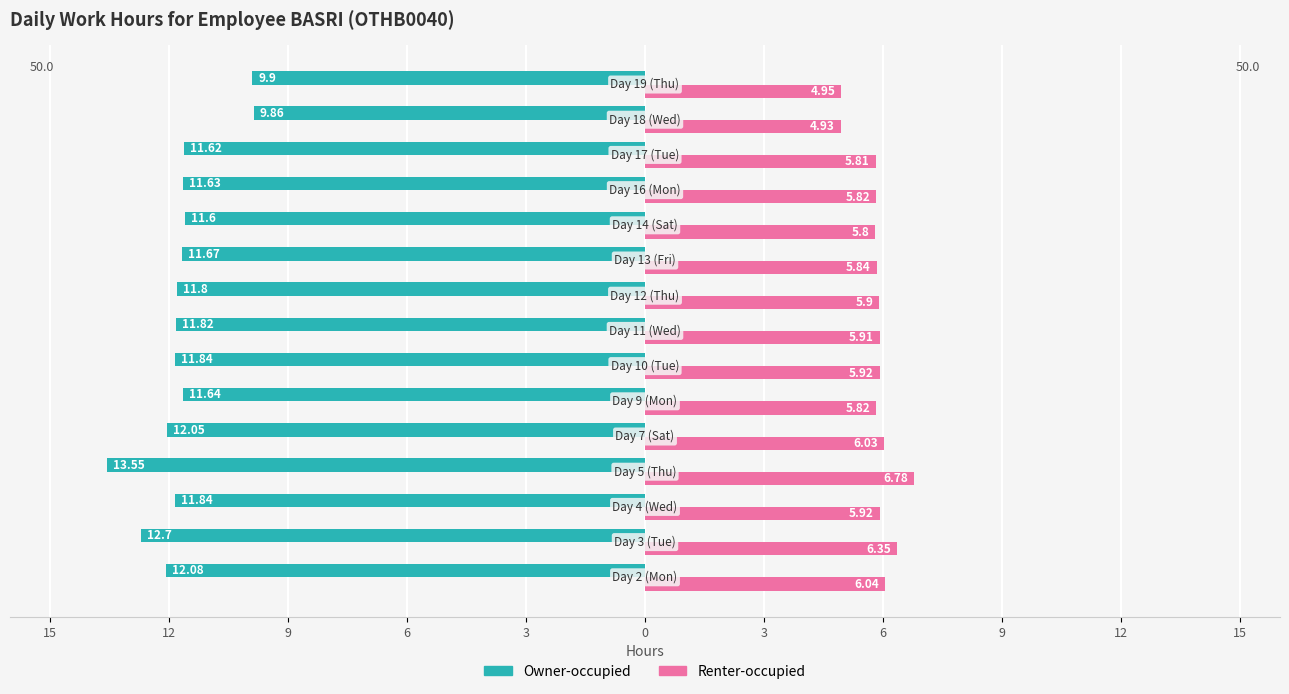

What are all the series names shown in the legend?

Owner-occupied, Renter-occupied